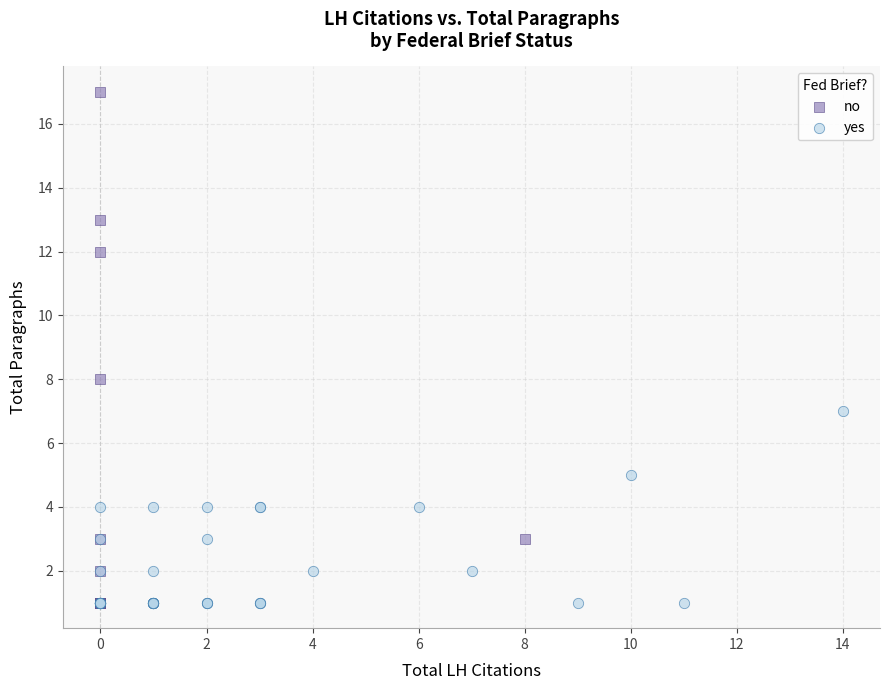

Which series has the largest Y range (max minus min)?

no